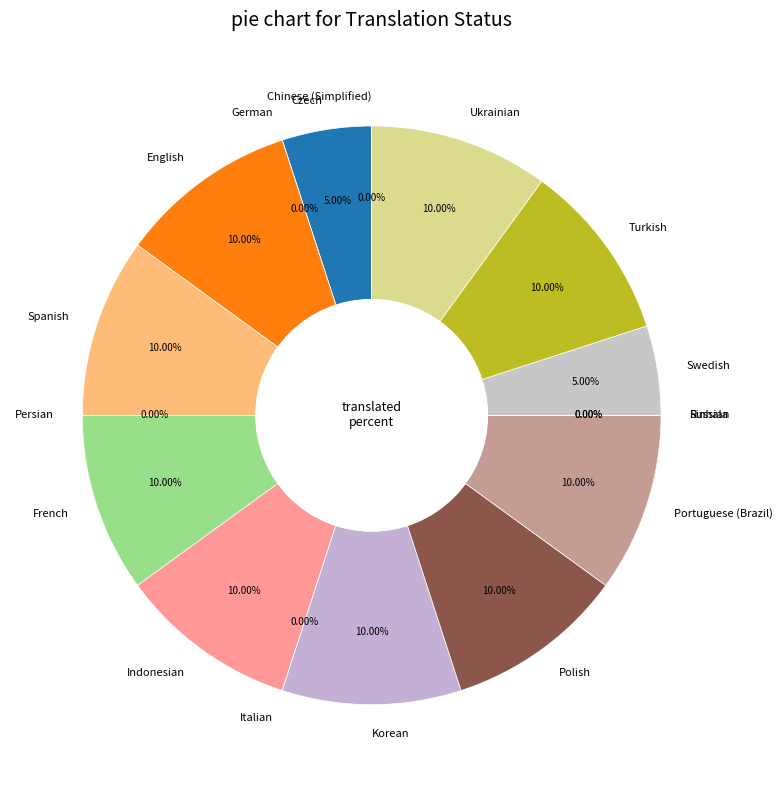

What is the largest slice in the pie chart?

English